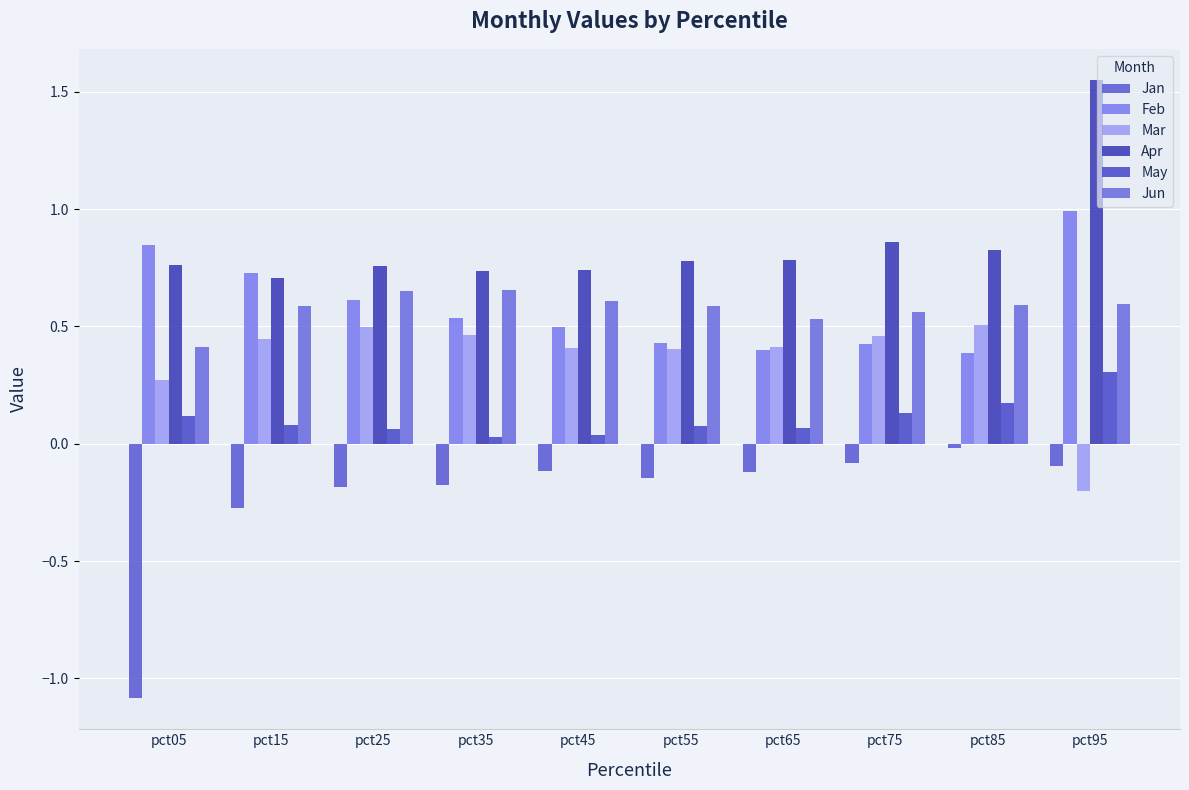

The value of Mar at pct85 is 0.8. True or false?

False